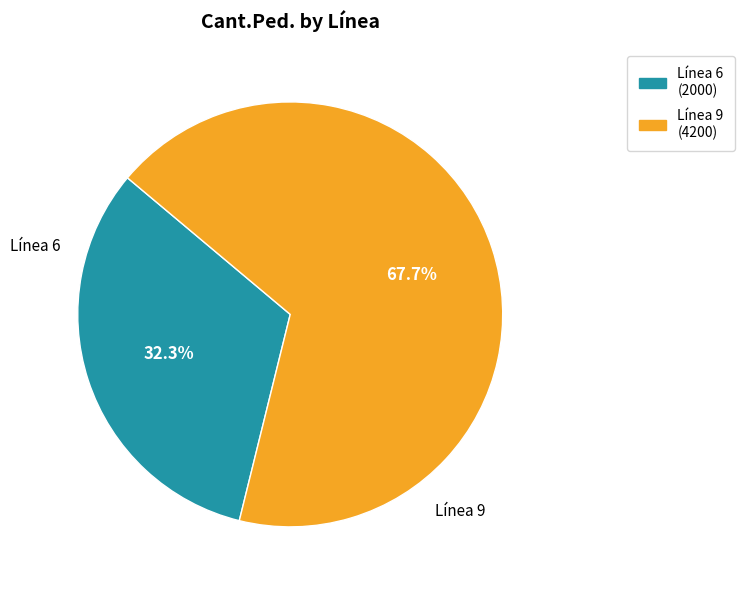

Is there any slice that represents more than half of the pie?

Yes